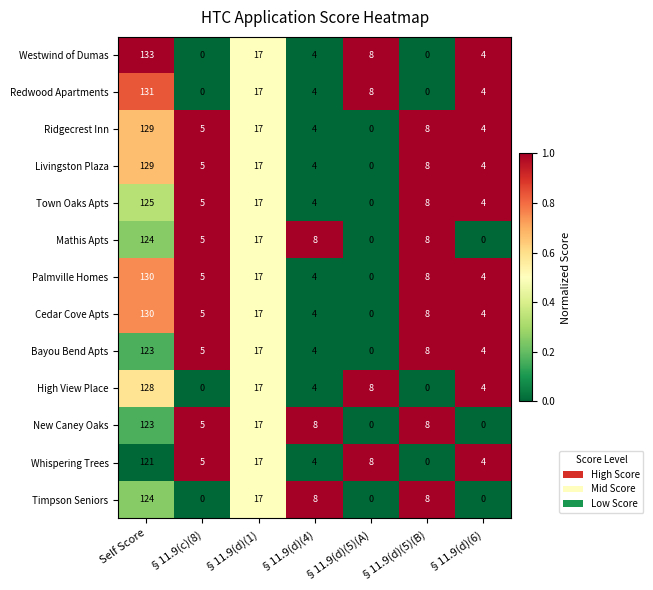

At which category is the sum across all series the highest?

Self Score